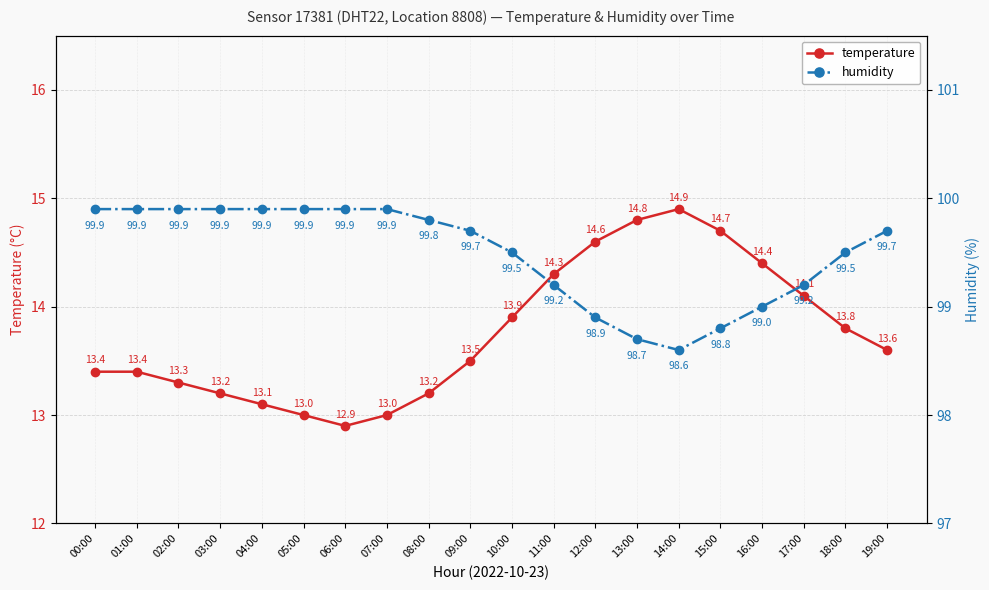

True or false: temperature and humidity intersect in this chart.

False